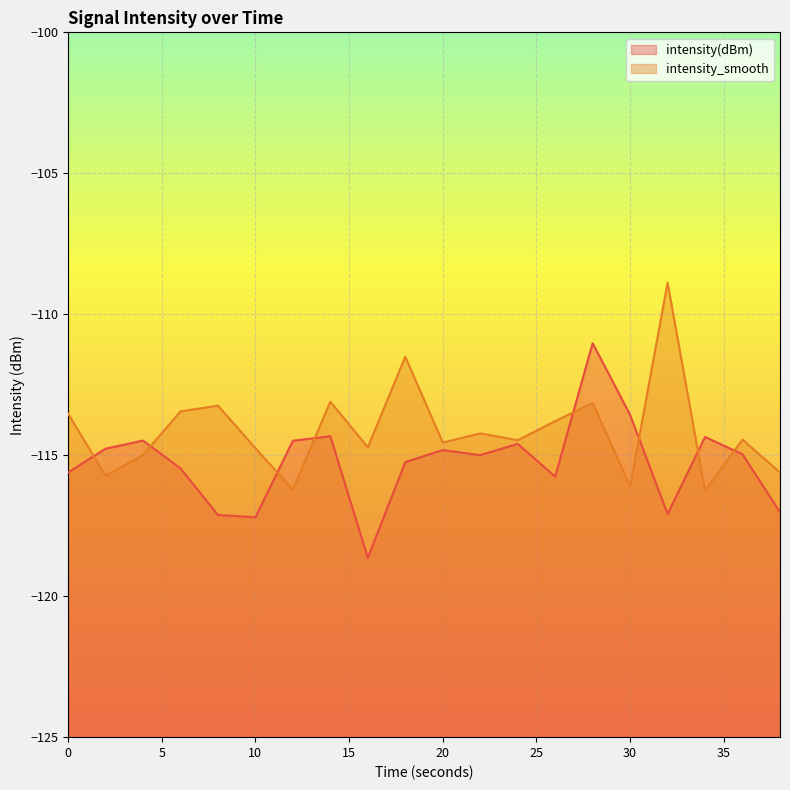

Which series changed the most between 4 and 6?

intensity_smooth